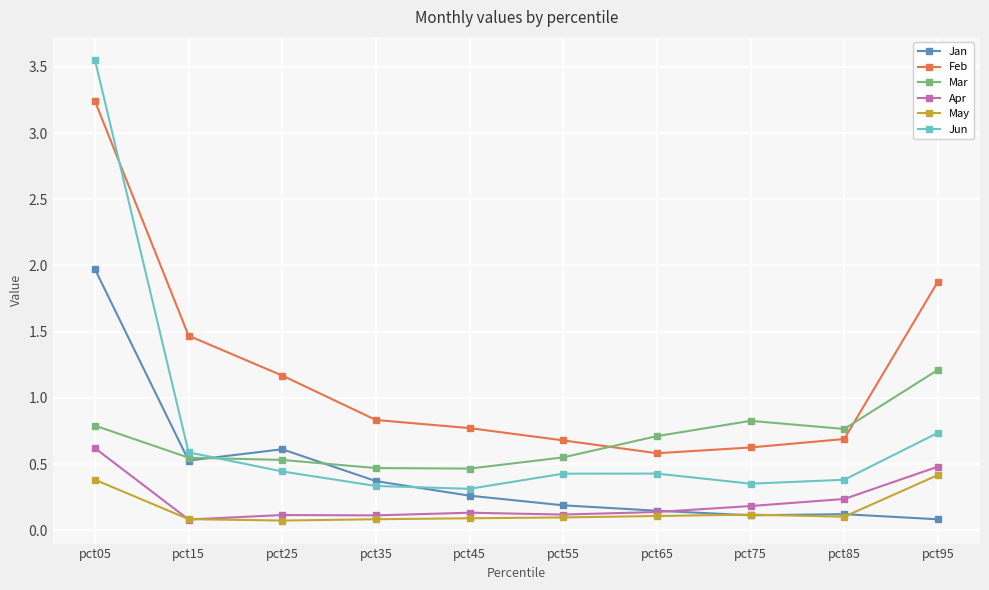

What is the value of the Jan point at the 6th from the left?

0.2